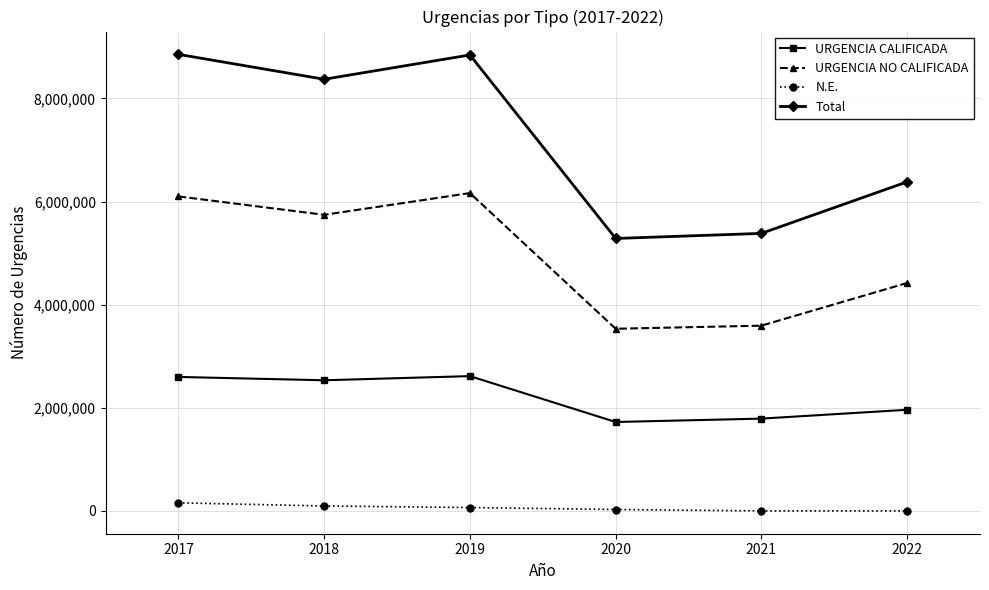

What is the spread (max minus min) of values at 2022?

6382838